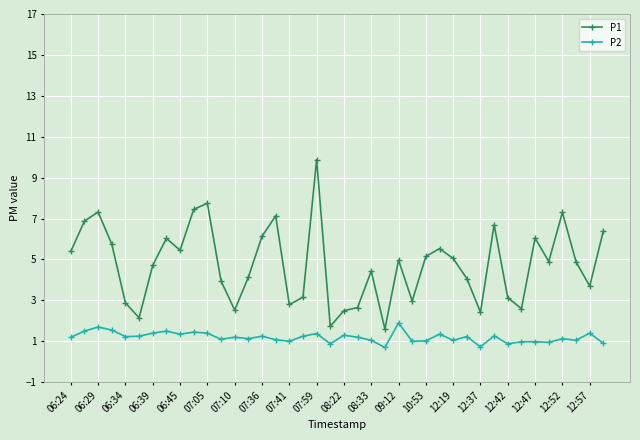

What is the maximum value shown in the chart?

9.9